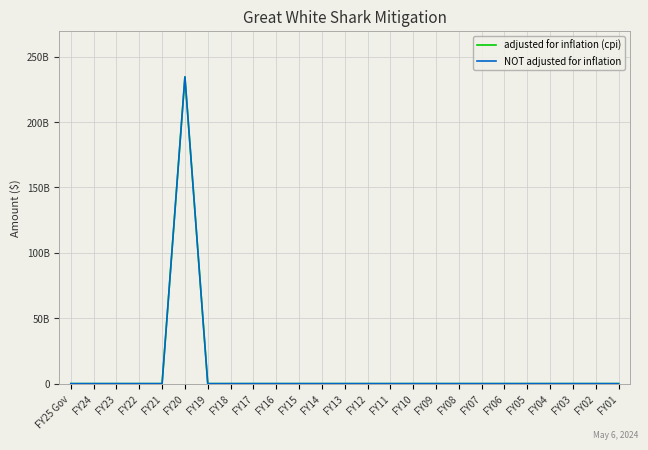

At which label is adjusted for inflation (cpi) closest to 117260097500?

FY25 Gov